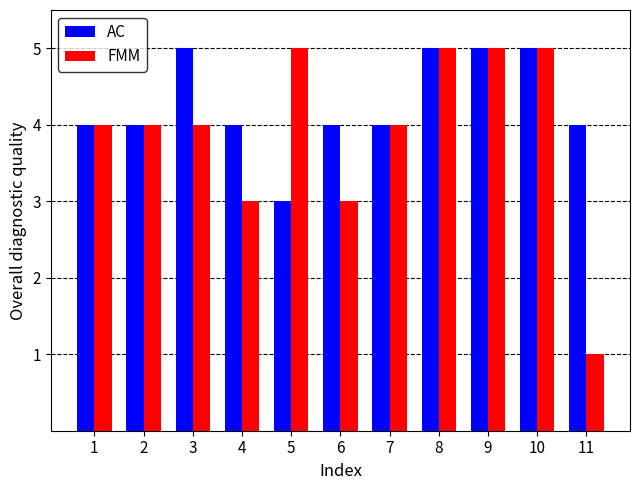

Reading left to right, what are all the values shown in this chart?

AC: 4	4	5	4	3	4	4	5	5	5	4
FMM: 4	4	4	3	5	3	4	5	5	5	1